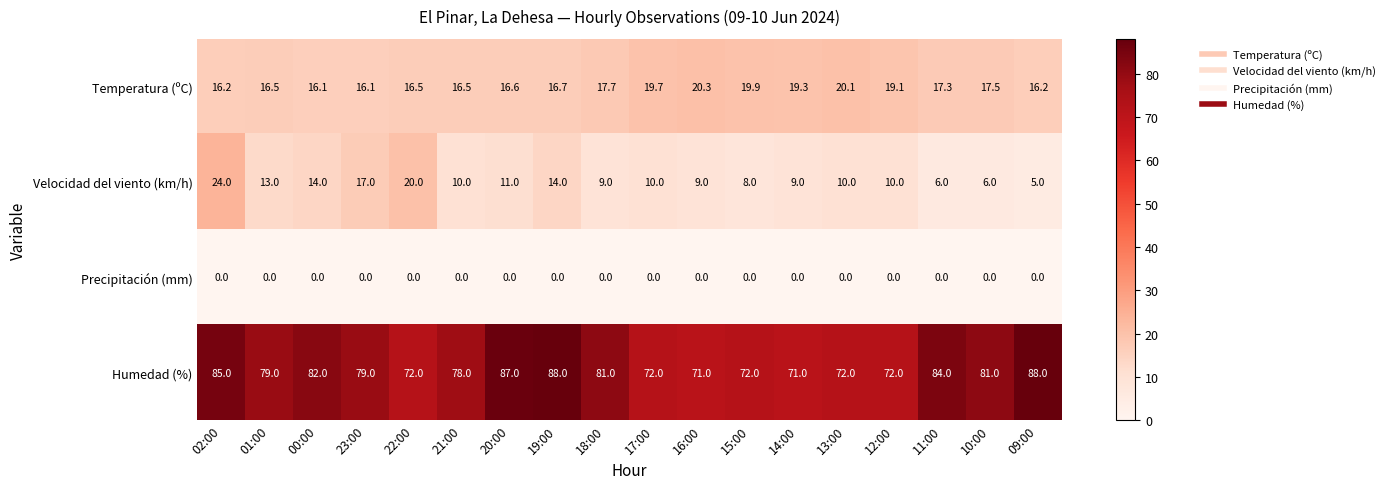

Where is Temperatura (ºC) nearest to the value 18?

18:00